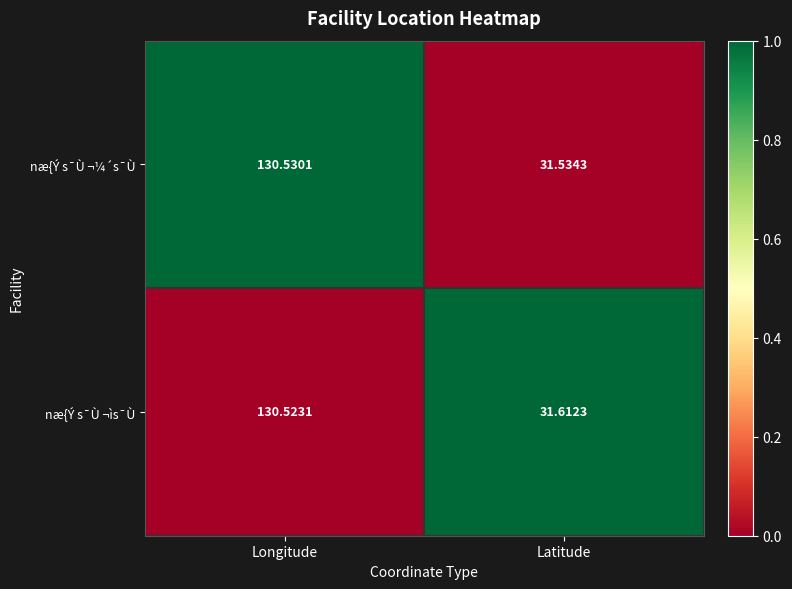

Which category has the lowest value in the næ{Ý s¯Ù ¬¼´s¯Ù series?

Latitude